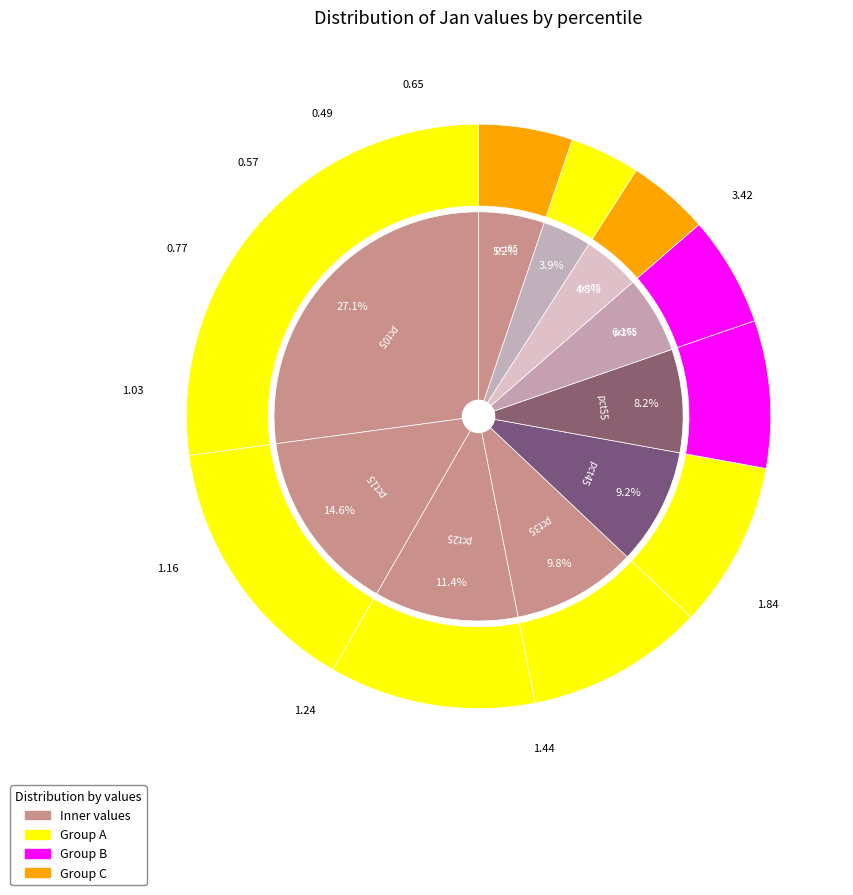

What is the change in value from pct05 to pct75?

-2.9